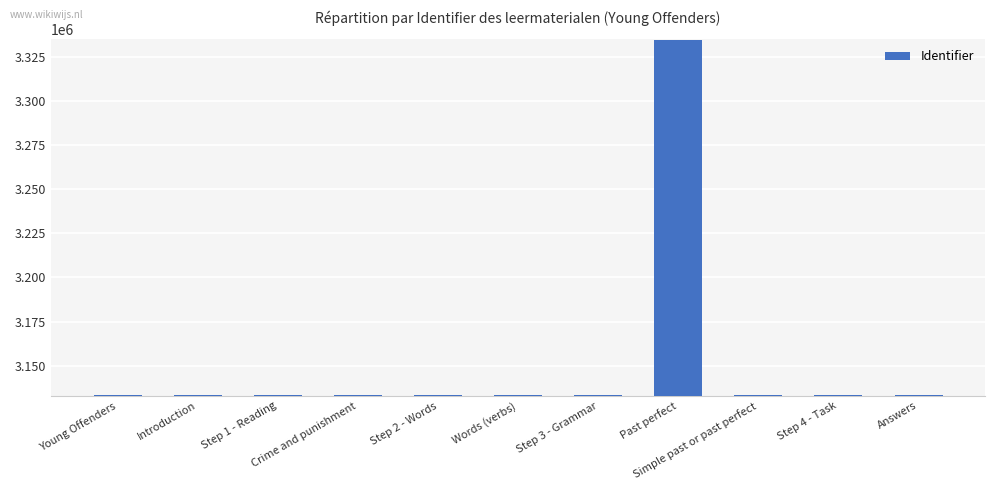

What is the minimum value shown in the chart?

3133243